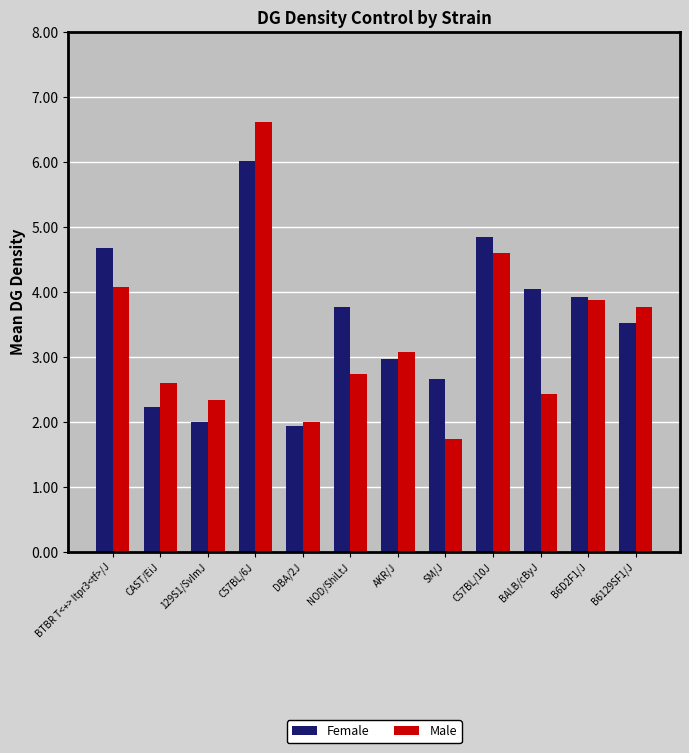

Which category has the lowest value in the Male series?

SM/J